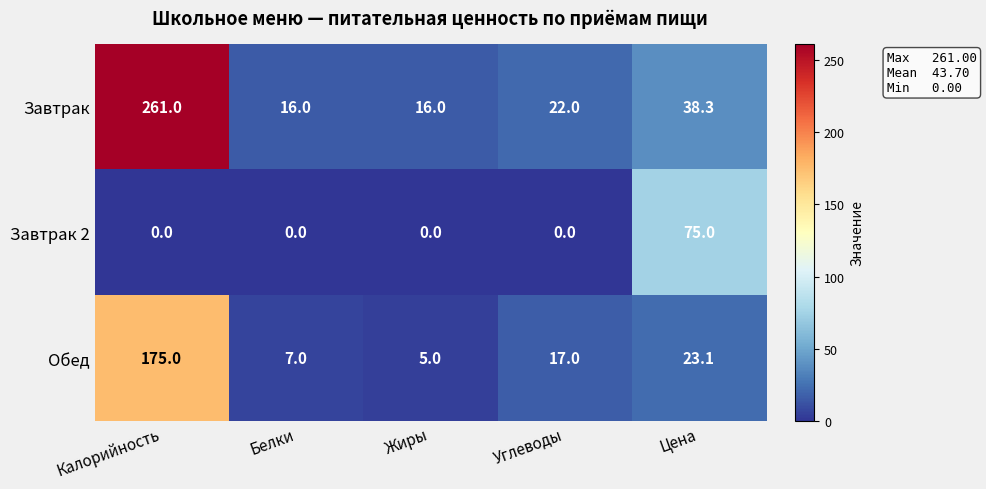

What is the approximate value of Обед at Жиры?

5.0